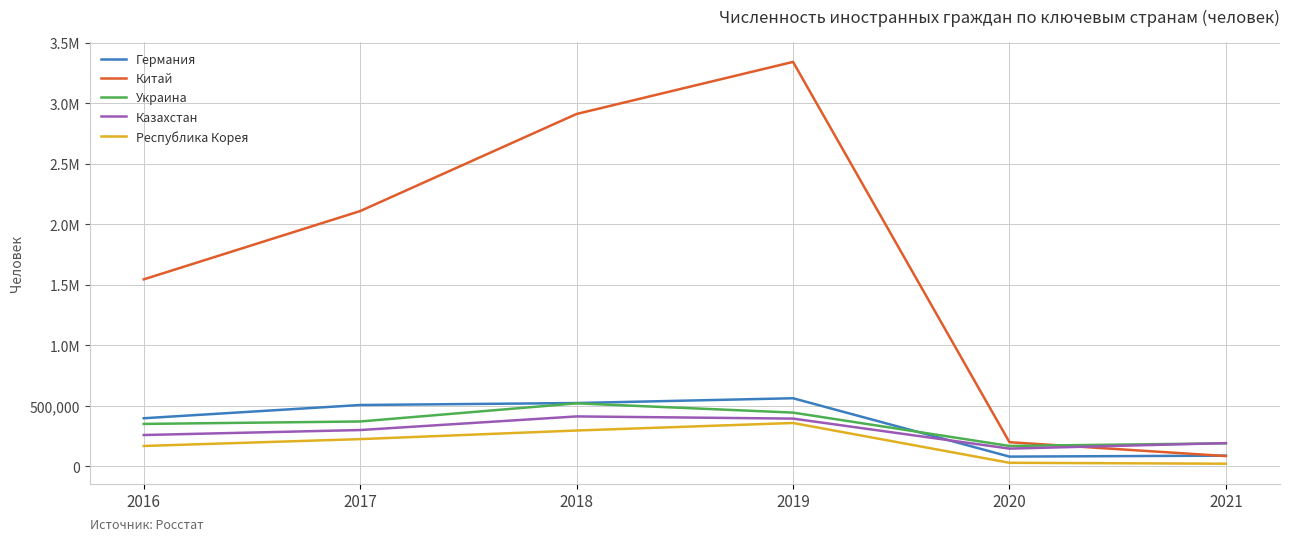

Read the Германия value at 2016.

397435